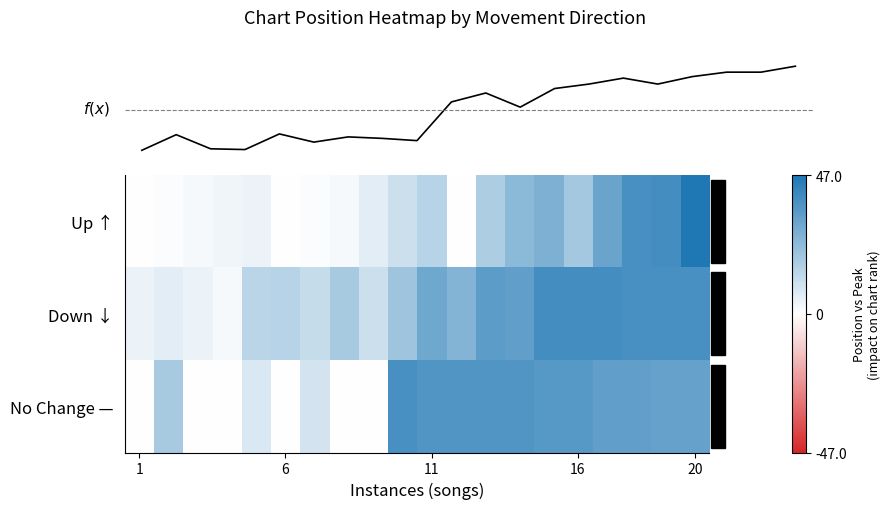

Rank the series by their maximum value, from highest to lowest.

Up ↑, Down ↓, No Change —